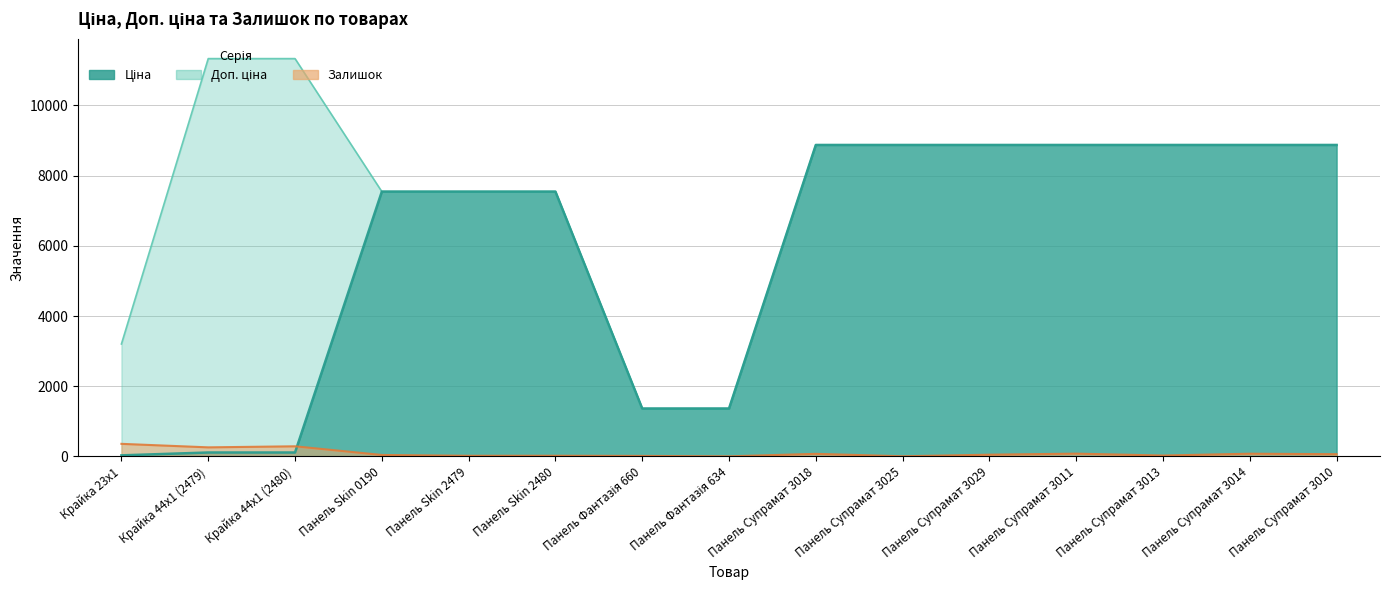

What is the difference between the highest and lowest values at Панель Фантазія 660?

1350.3